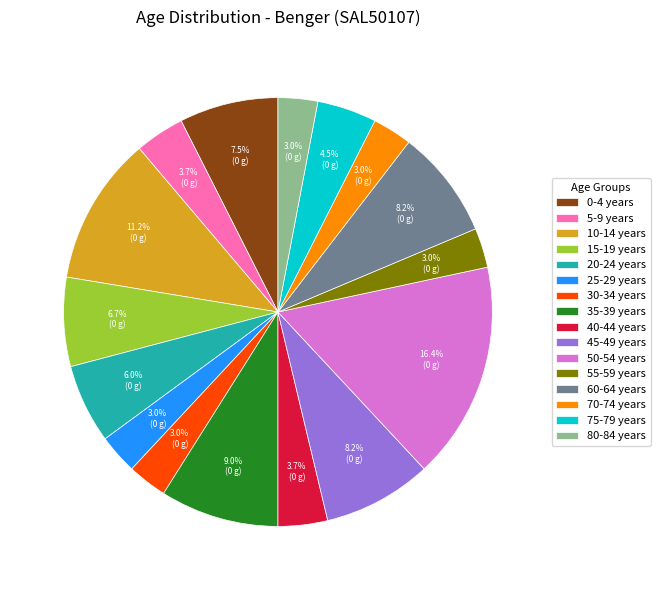

Does any single category account for the majority?

No